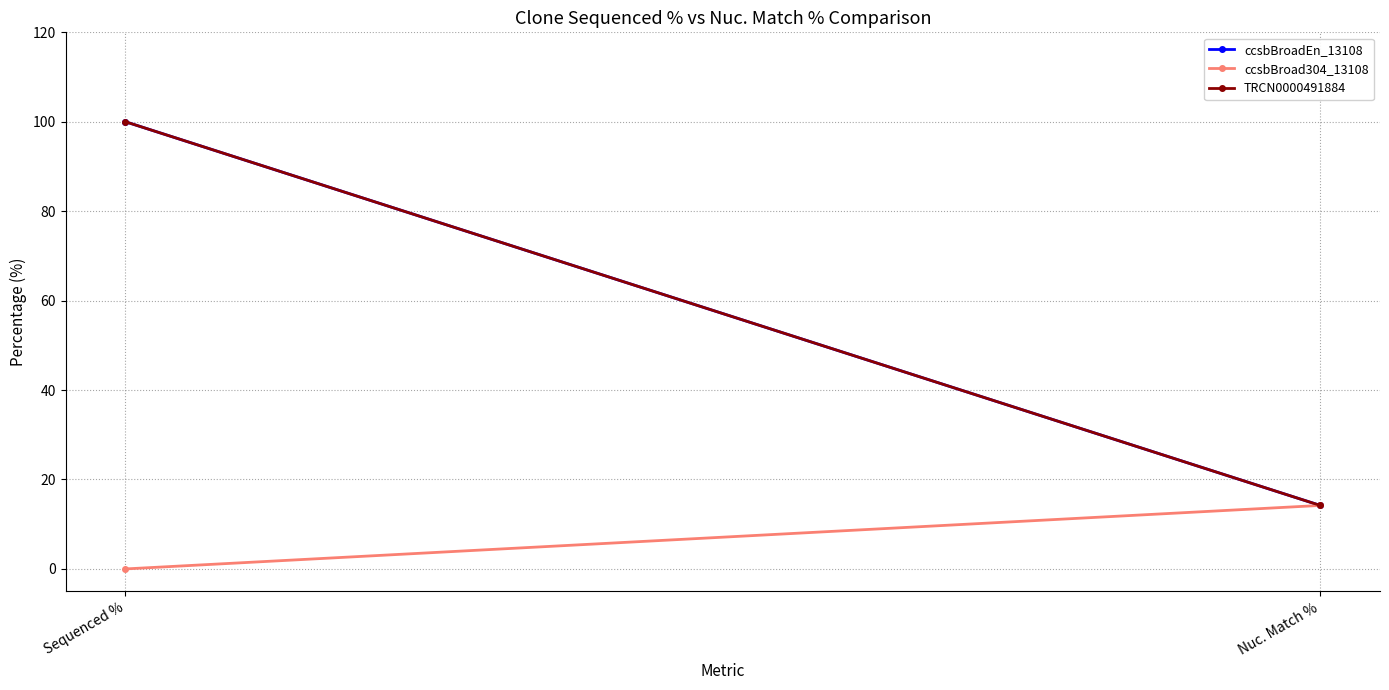

What is the approximate value of ccsbBroadEn_13108 at Sequenced %?

100.0